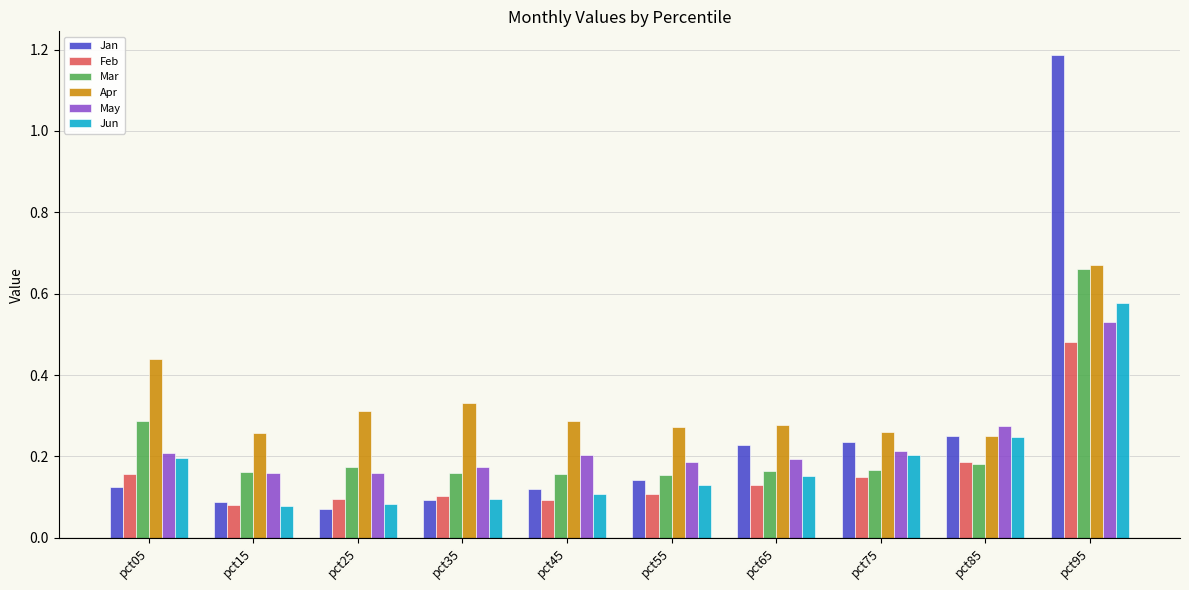

Between pct15 and pct95, which series saw the biggest shift?

Jan